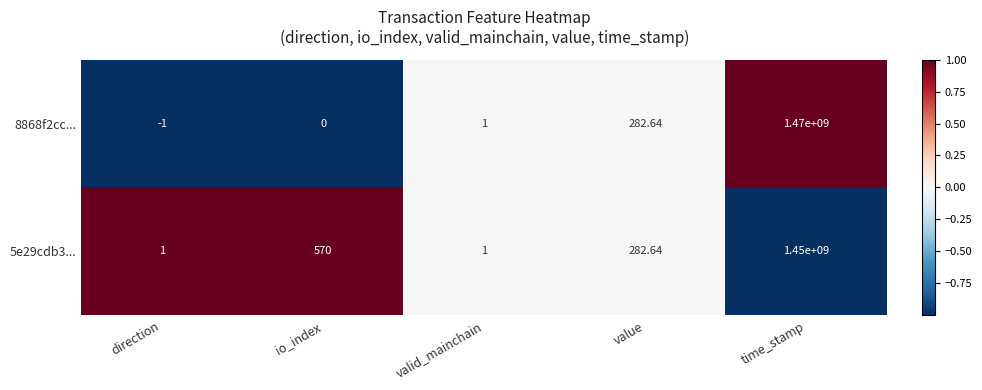

Where is 8868f2cc... nearest to the value 734999999?

value